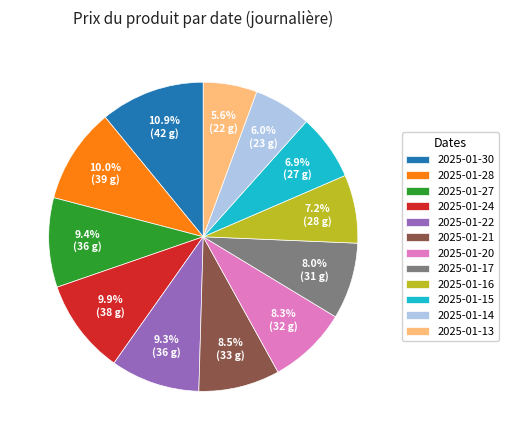

To the nearest percent, what is the difference between the 2025-01-24 and 2025-01-17 slice percentages?

2%